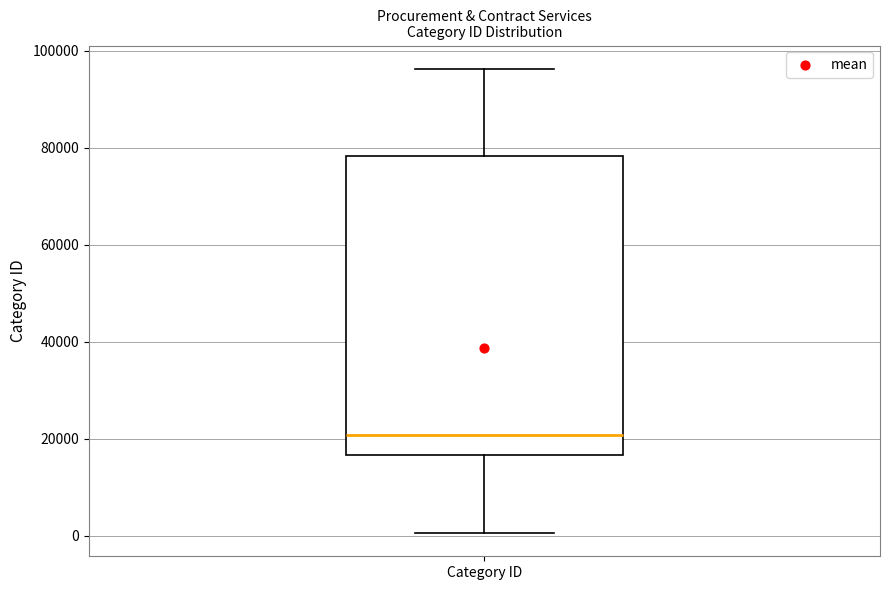

Transcribe this box plot: give where the median line is, the range the box spans, and where the two whiskers end, as read against the y-axis. The values are not printed on the chart, so give them approximately, as read against the axis.

median 20000, box 16000 to 78000, whiskers 0 to 96000